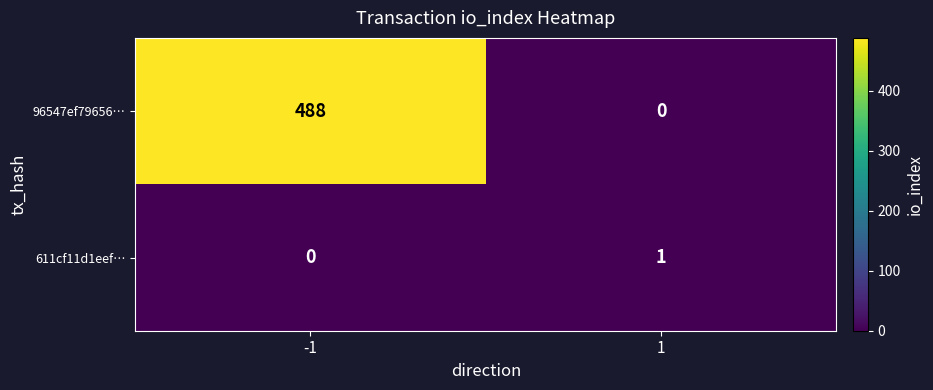

Reading left to right, list all the values displayed in this chart.

96547ef79656…: 488	0
611cf11d1eef…: 0	1